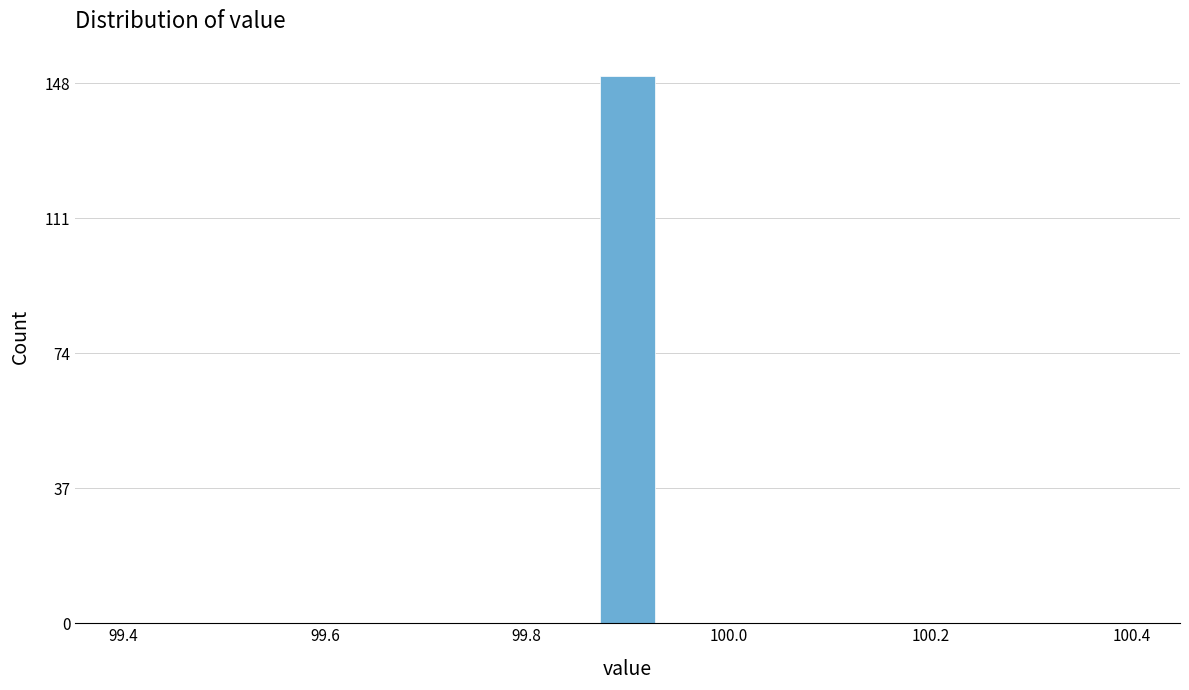

Around what value on the x-axis is the tallest bar? Give the approximate position of its centre, as read against the axis.

99.90